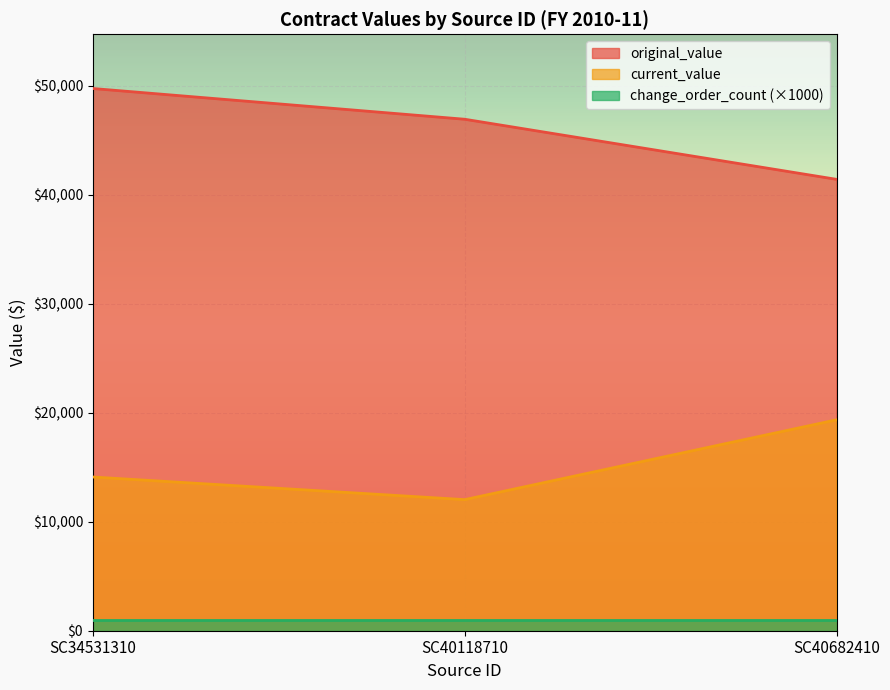

What is the value of the original_value point at the 3rd from the left?

41403.2